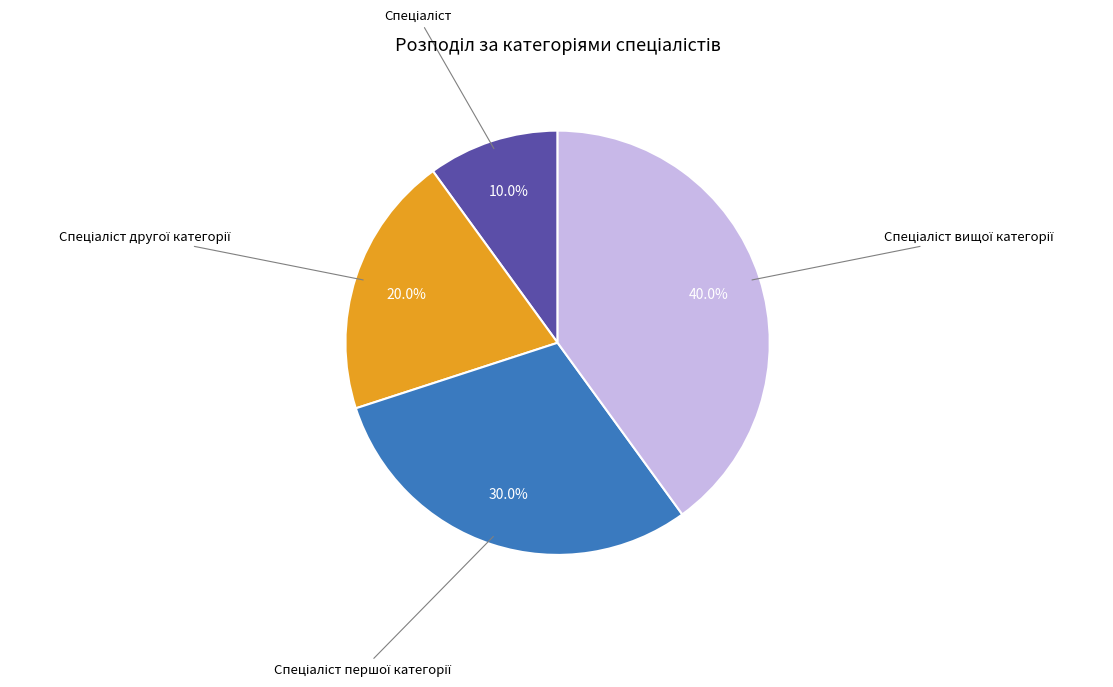

Does any single category account for the majority?

No